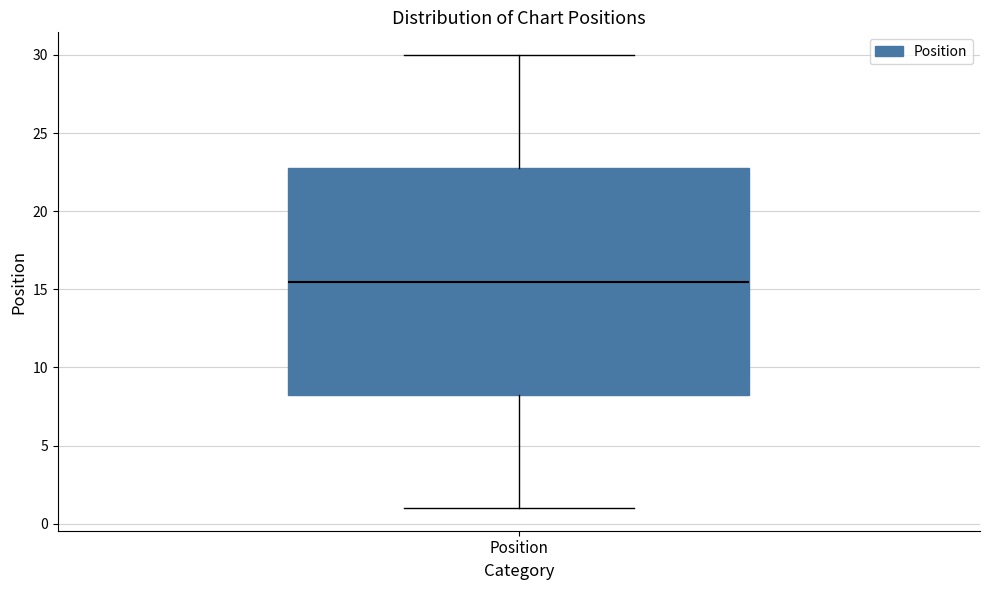

Transcribe this box plot: give where the median line is, the range the box spans, and where the two whiskers end, as read against the y-axis. The values are not printed on the chart, so give them approximately, as read against the axis.

median 15.5, box 8.5 to 23.0, whiskers 1.0 to 30.0